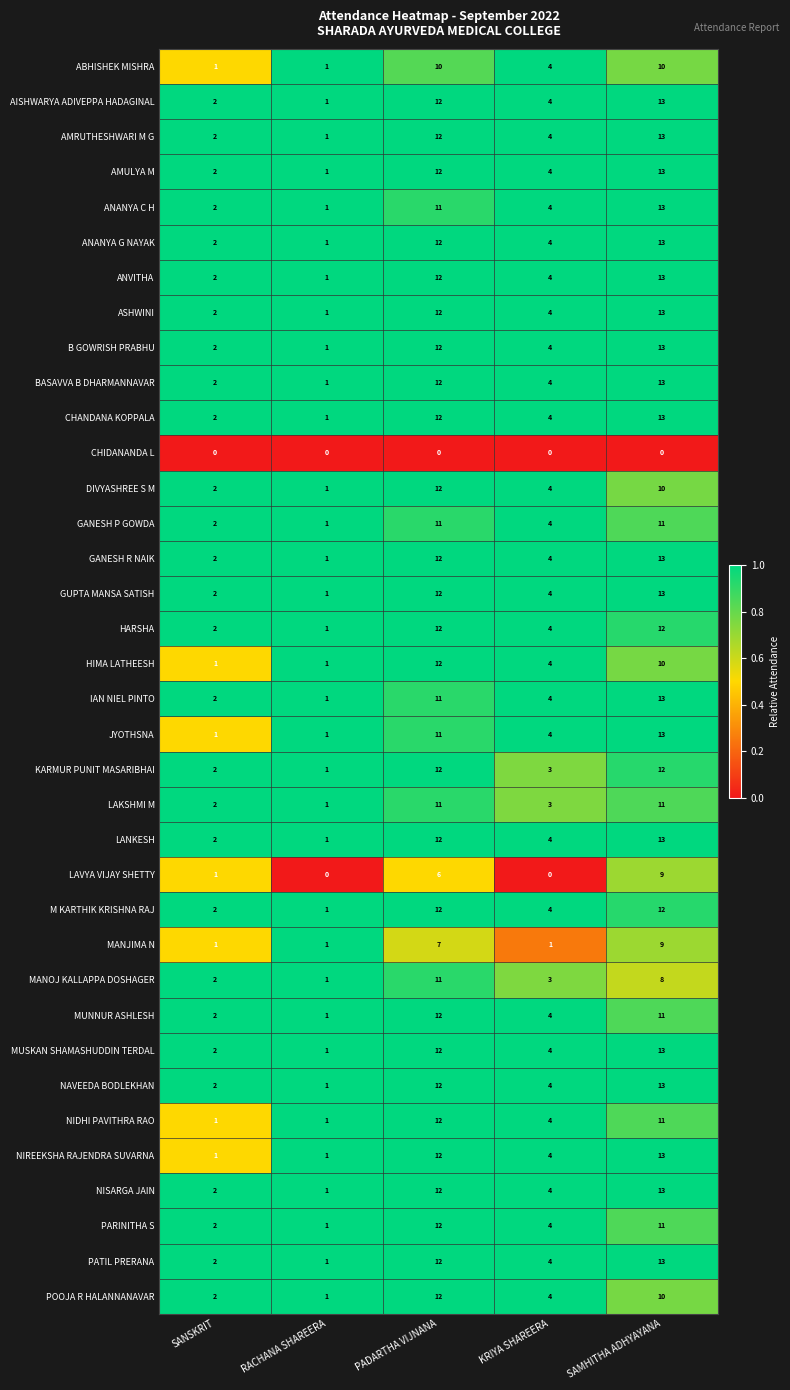

At which label does B GOWRISH PRABHU reach its peak?

SAMHITHA ADHYAYANA